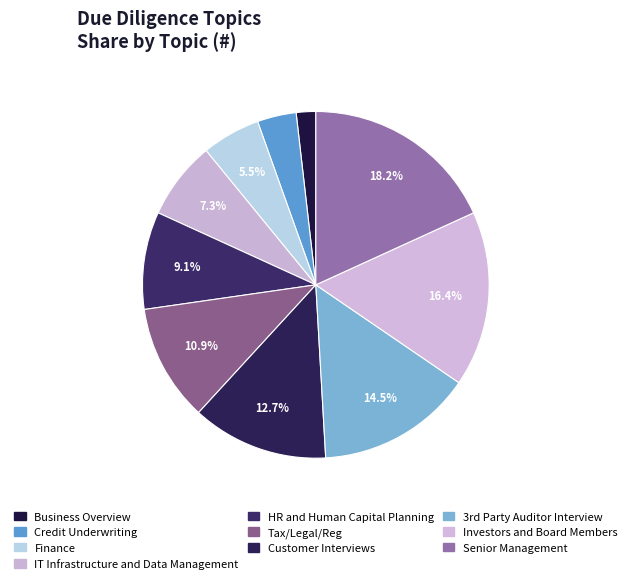

What percentage is the HR and Human Capital Planning slice, to the nearest percent?

9%